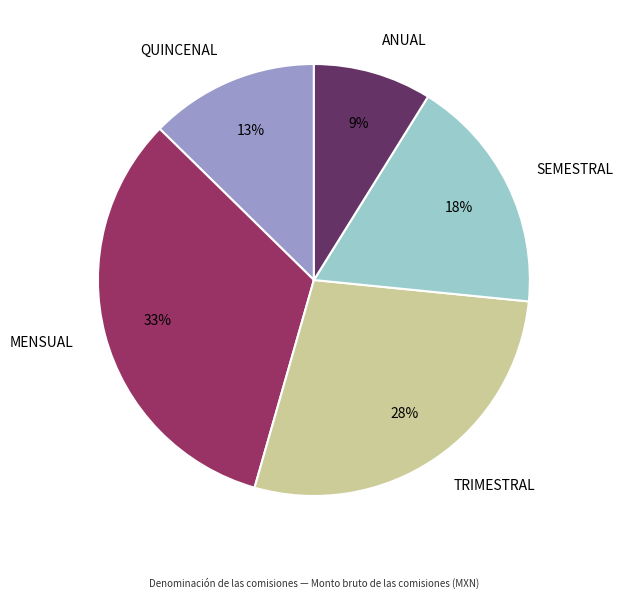

Count the number of slices in the pie.

5